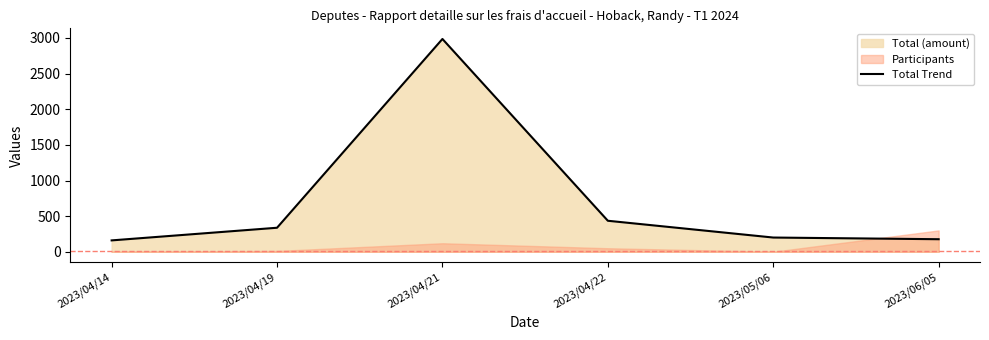

Rank the categories by value from highest to lowest.

2023/04/21, 2023/04/22, 2023/04/19, 2023/05/06, 2023/06/05, 2023/04/14